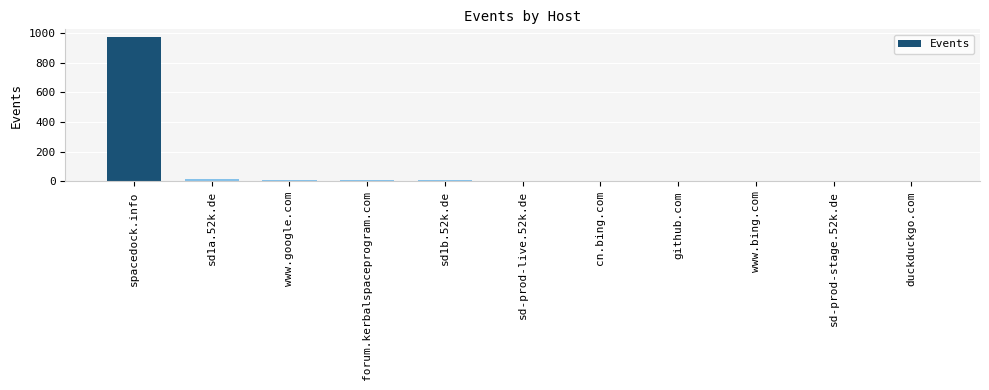

How many series are shown in this chart?

1